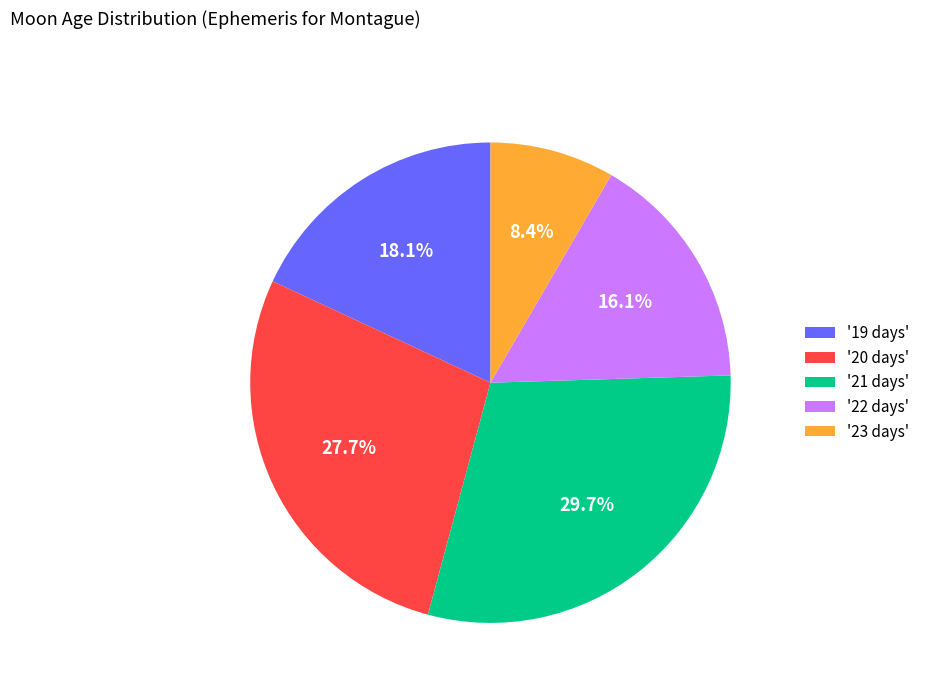

What portion of the pie excludes '23 days'?

91.6%